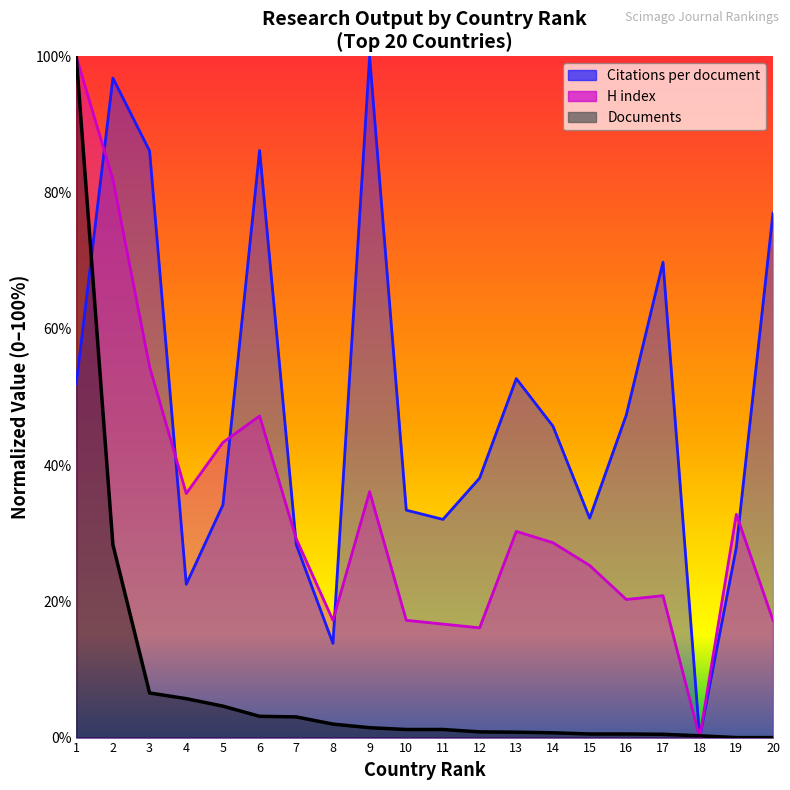

At how many categories does at least one series exceed 94?

3